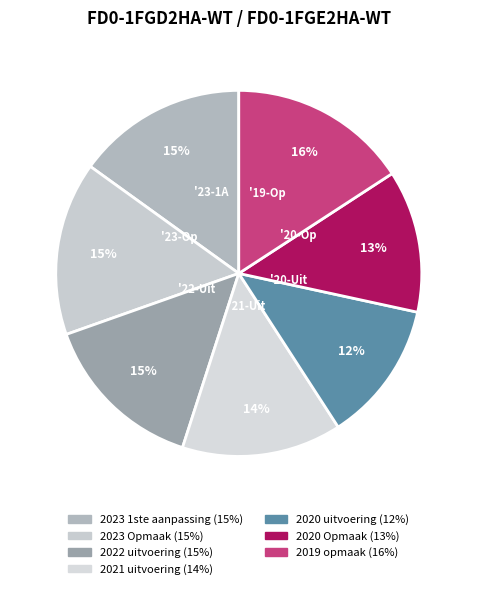

What percentage do 2019 opmaak and 2020 Opmaak together represent?

28.4%